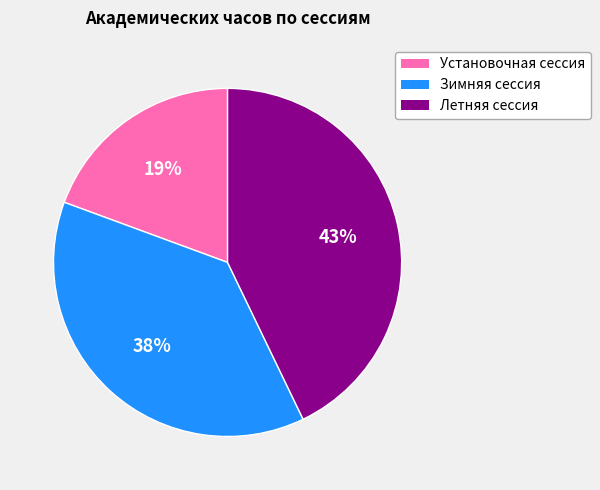

Is it true that Летняя сессия is 53% of the pie?

False